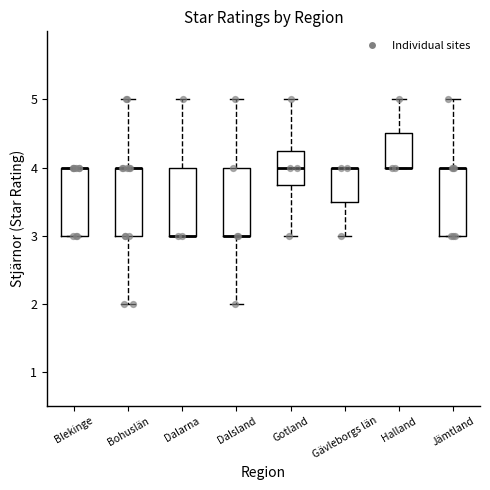

Where is the lower edge of the box for Dalarna on the y-axis? The values are not printed on the chart, so give them approximately, as read against the axis.

3.0